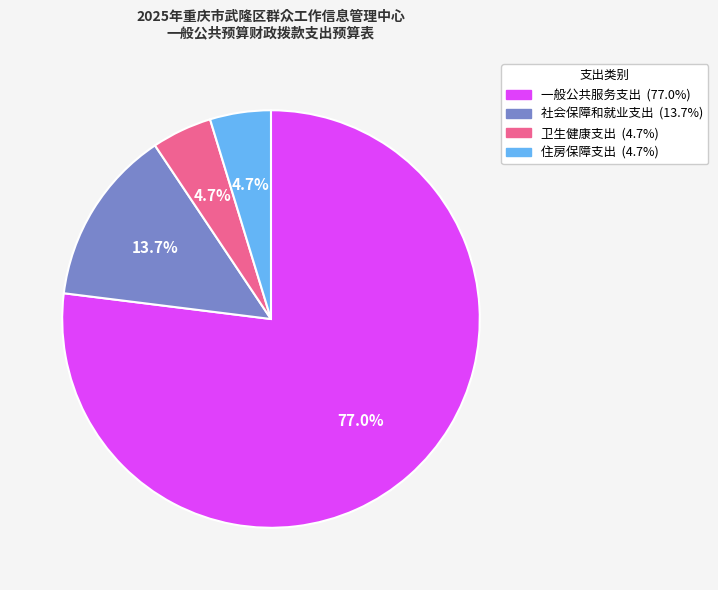

What is the ratio of the value at 社会保障和就业支出 to the value at 住房保障支出?

2.9